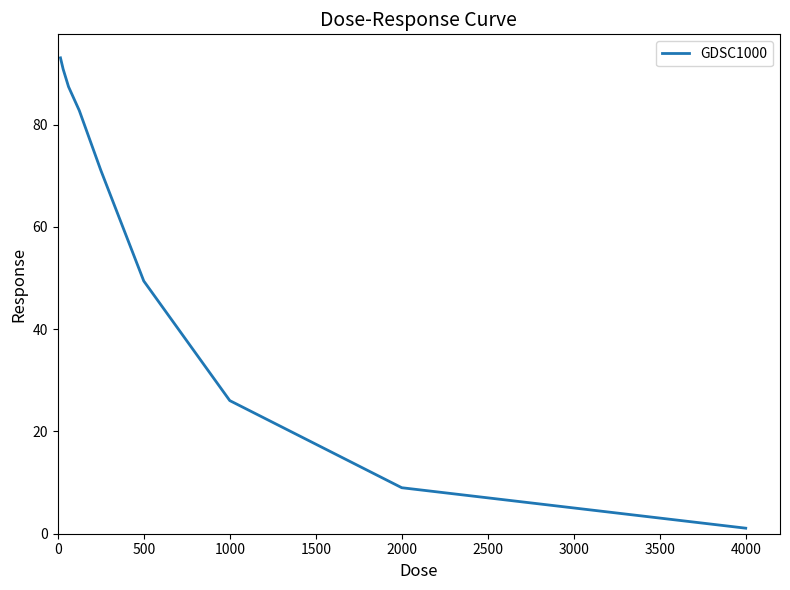

How many categories are shown in the chart?

9